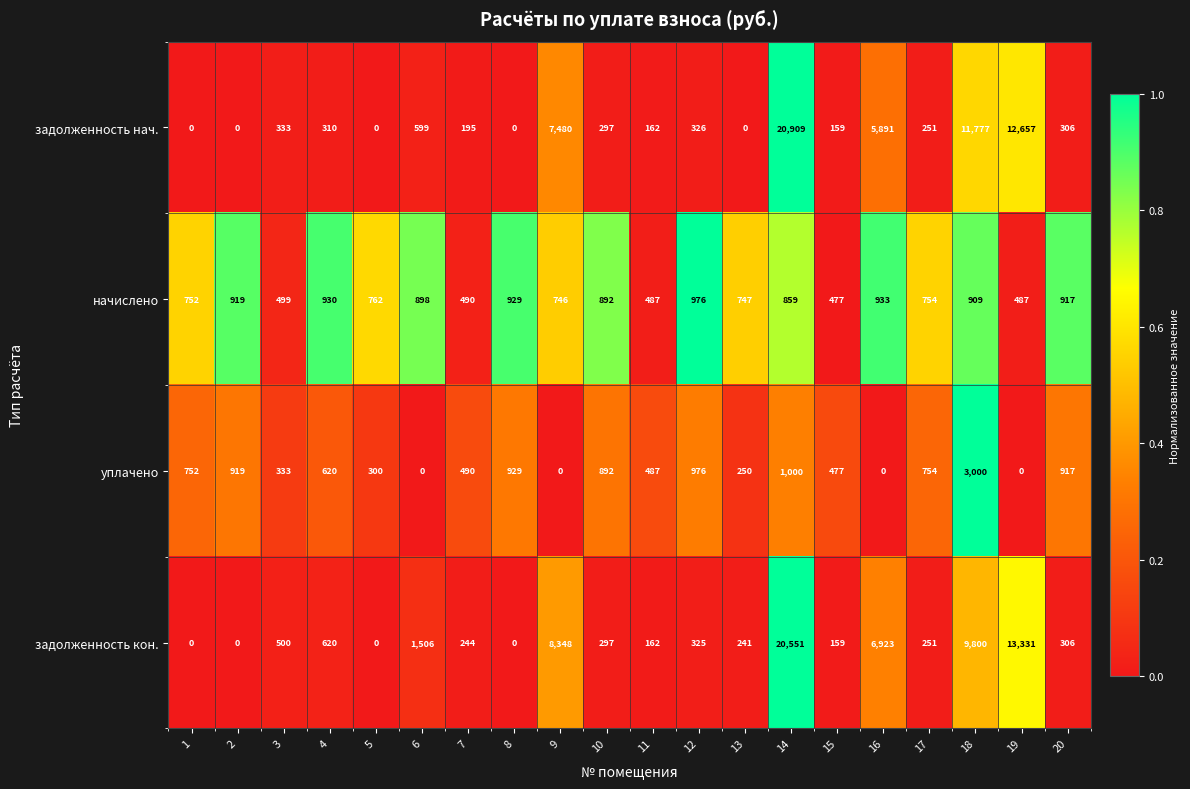

Which series has the widest spread of values?

задолженность нач.